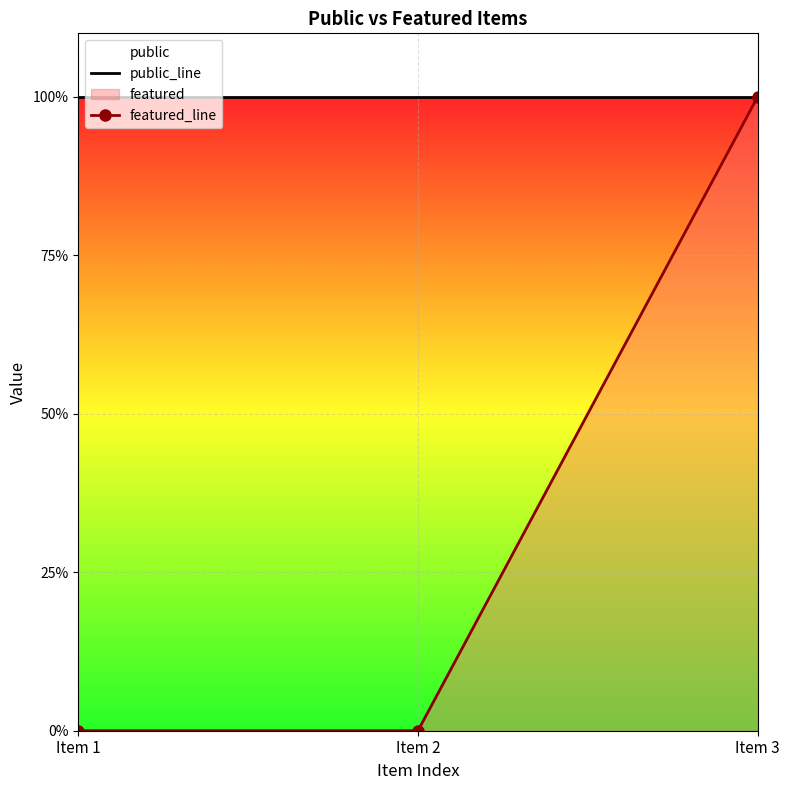

Rank the categories by featured_line value from highest to lowest.

Item 3, Item 1, Item 2